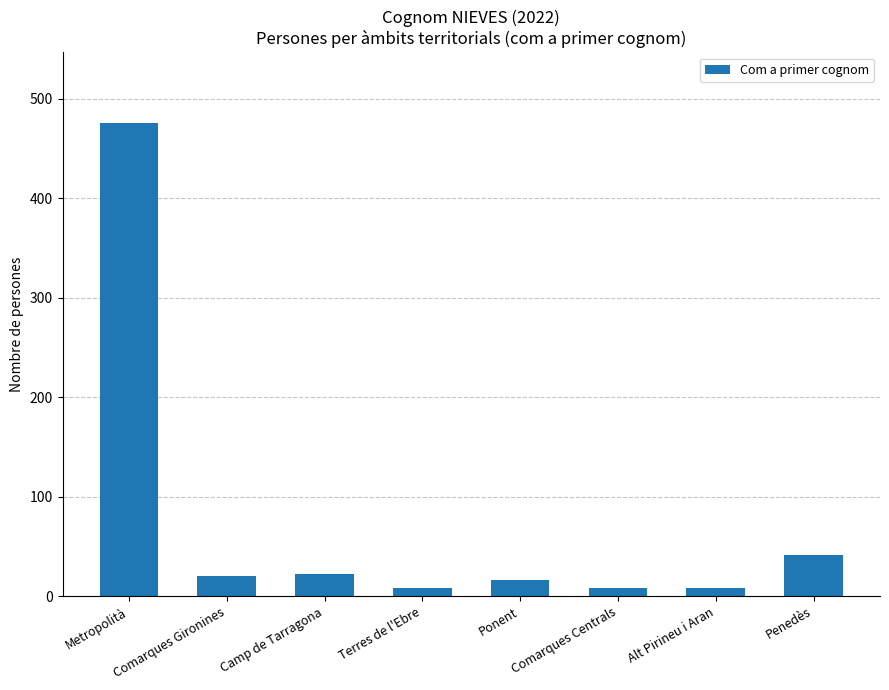

Between Comarques Centrals and Camp de Tarragona, which is larger?

Camp de Tarragona